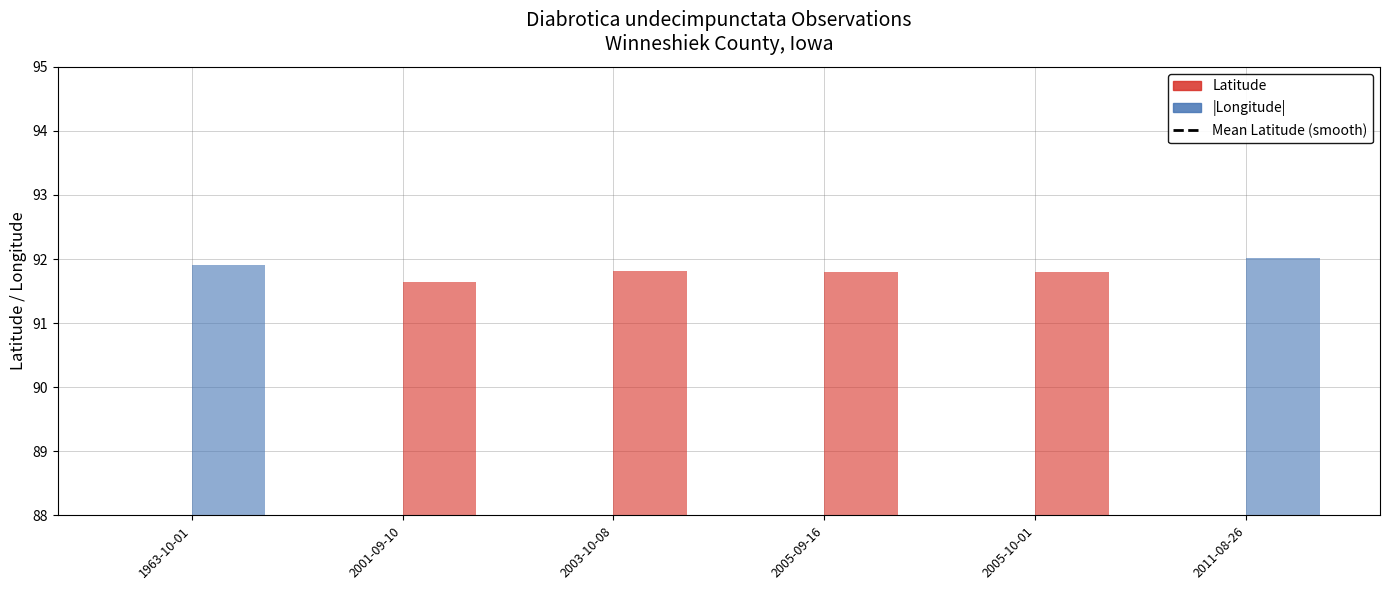

What is the sum of the Longitude values at 2005-09-16 and 2011-08-26?

183.8